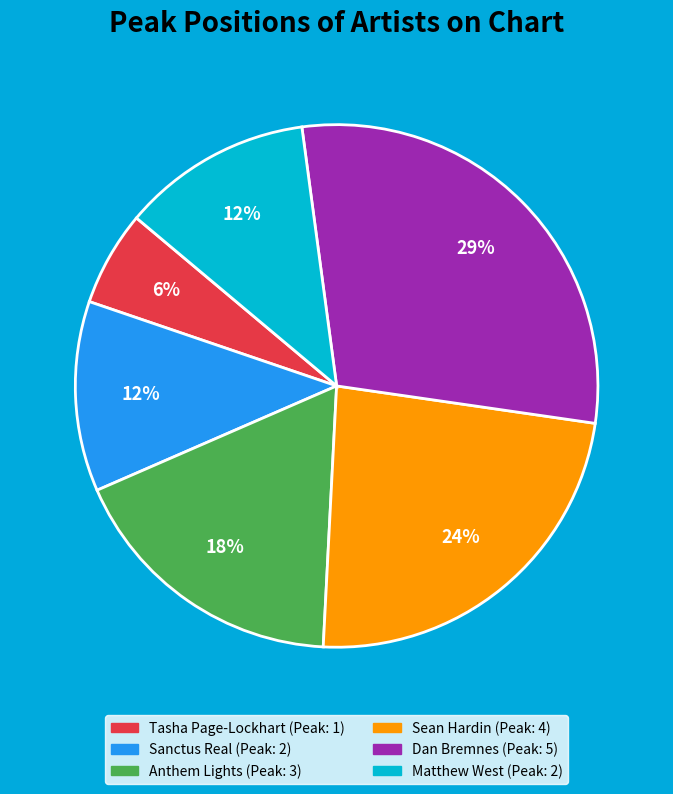

The Sanctus Real slice represents 2% of the pie. True or false?

False